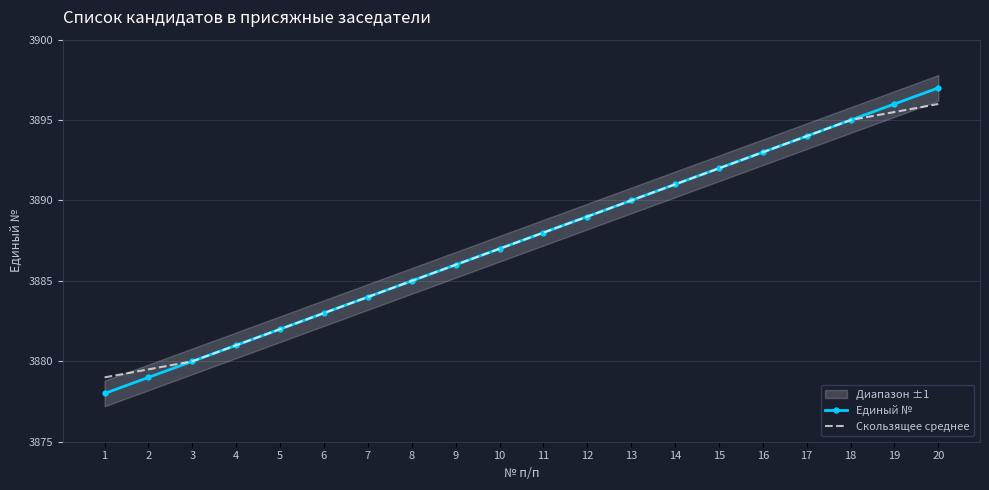

What is the lowest value of the Скользящее среднее series?

3879.0